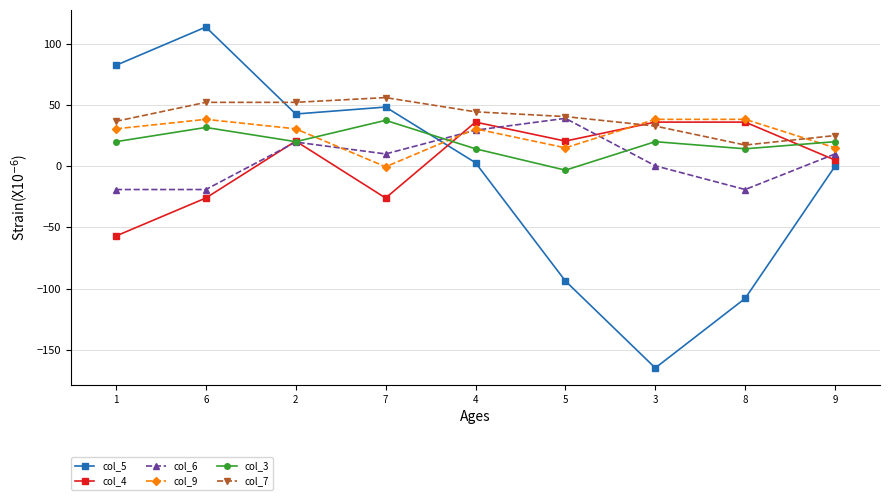

True or false: col_7 has more than 0 interior local peaks.

True